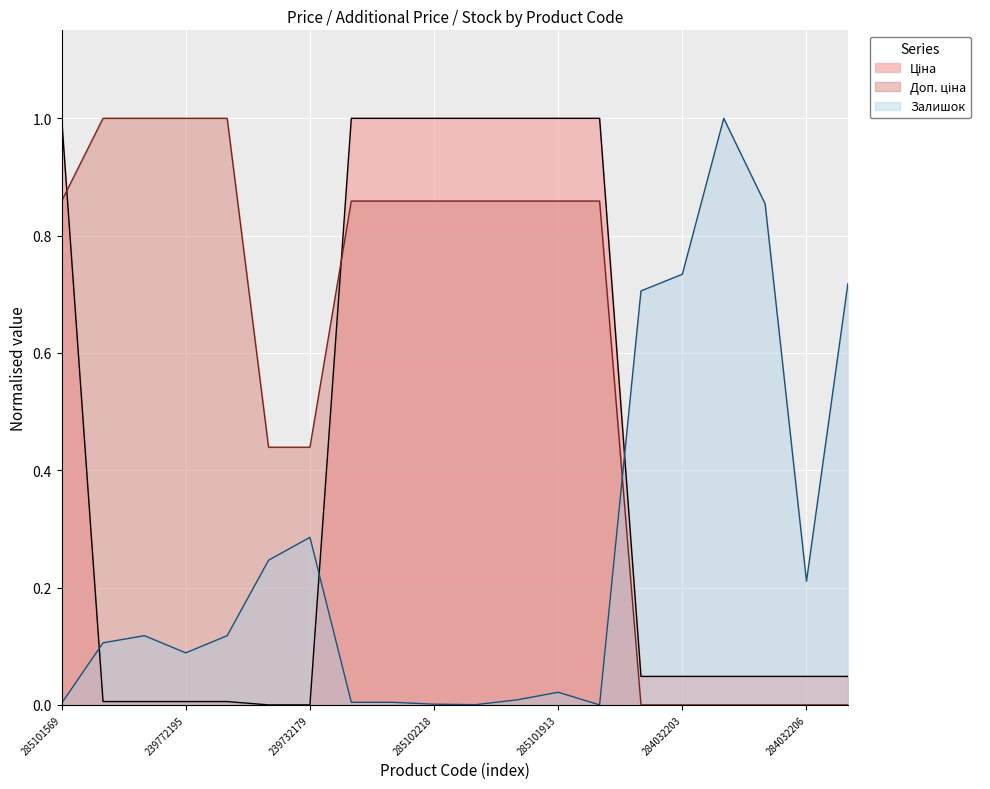

At how many categories does at least one series exceed 0?

20